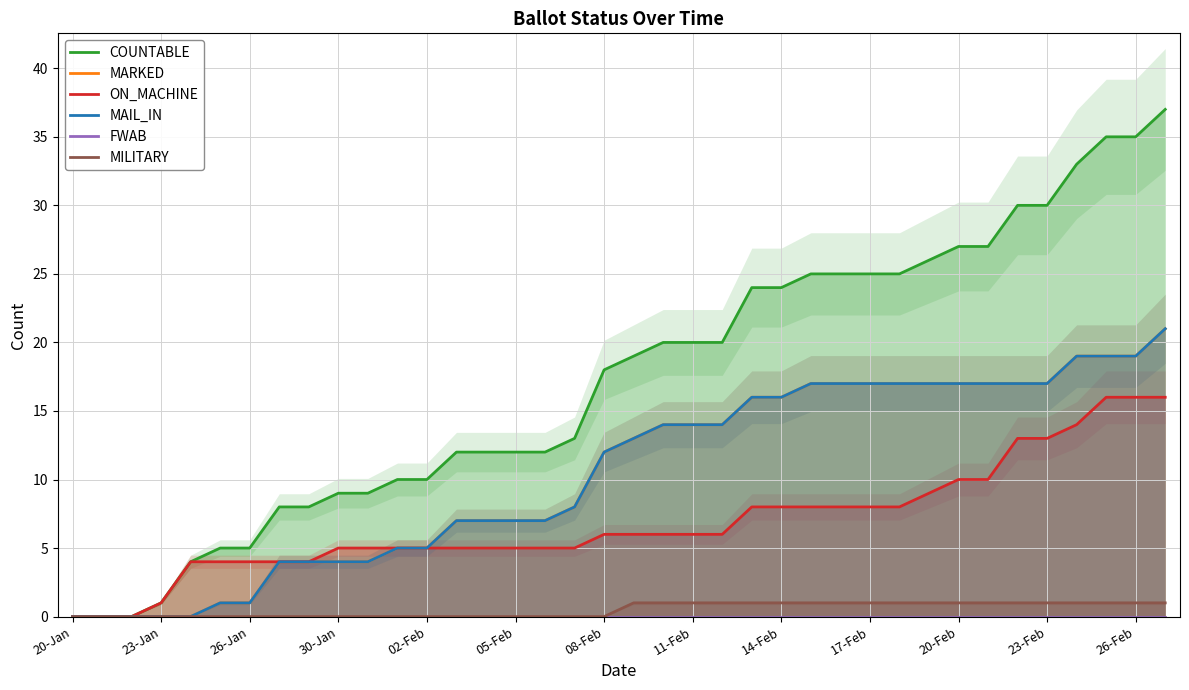

What is the maximum value for MILITARY?

1